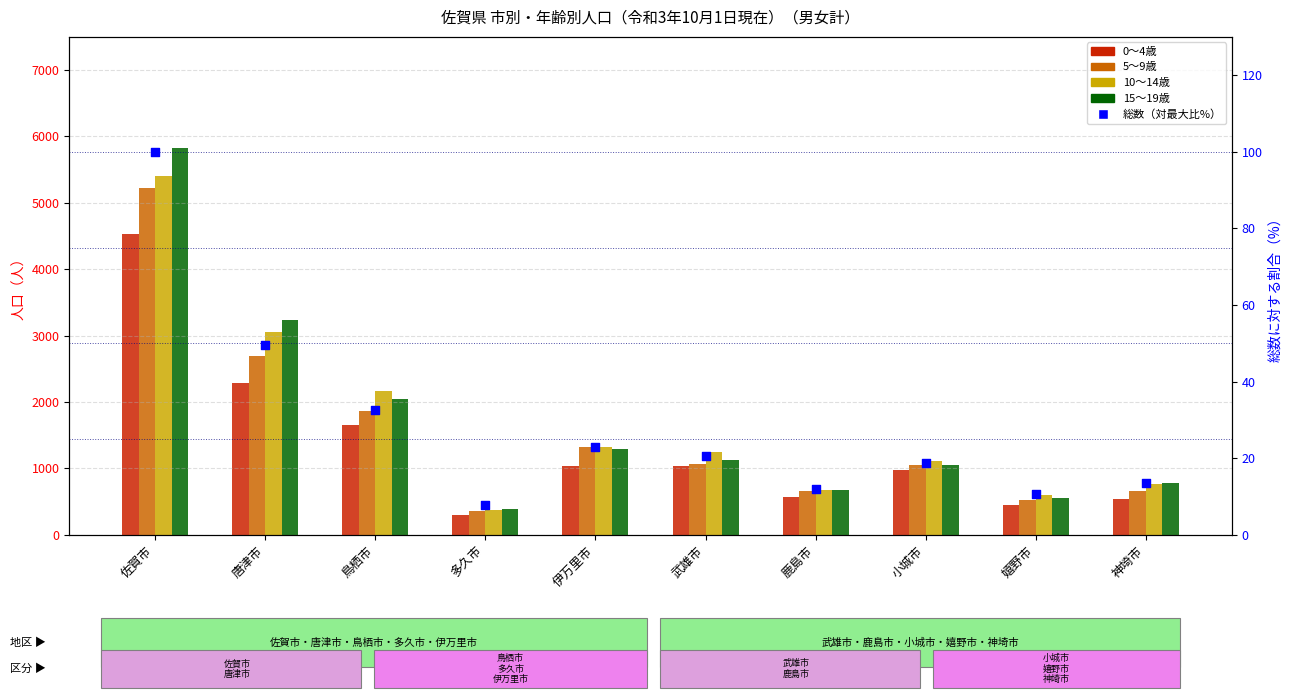

Which series reaches the minimum Y coordinate?

総数（対最大比%）